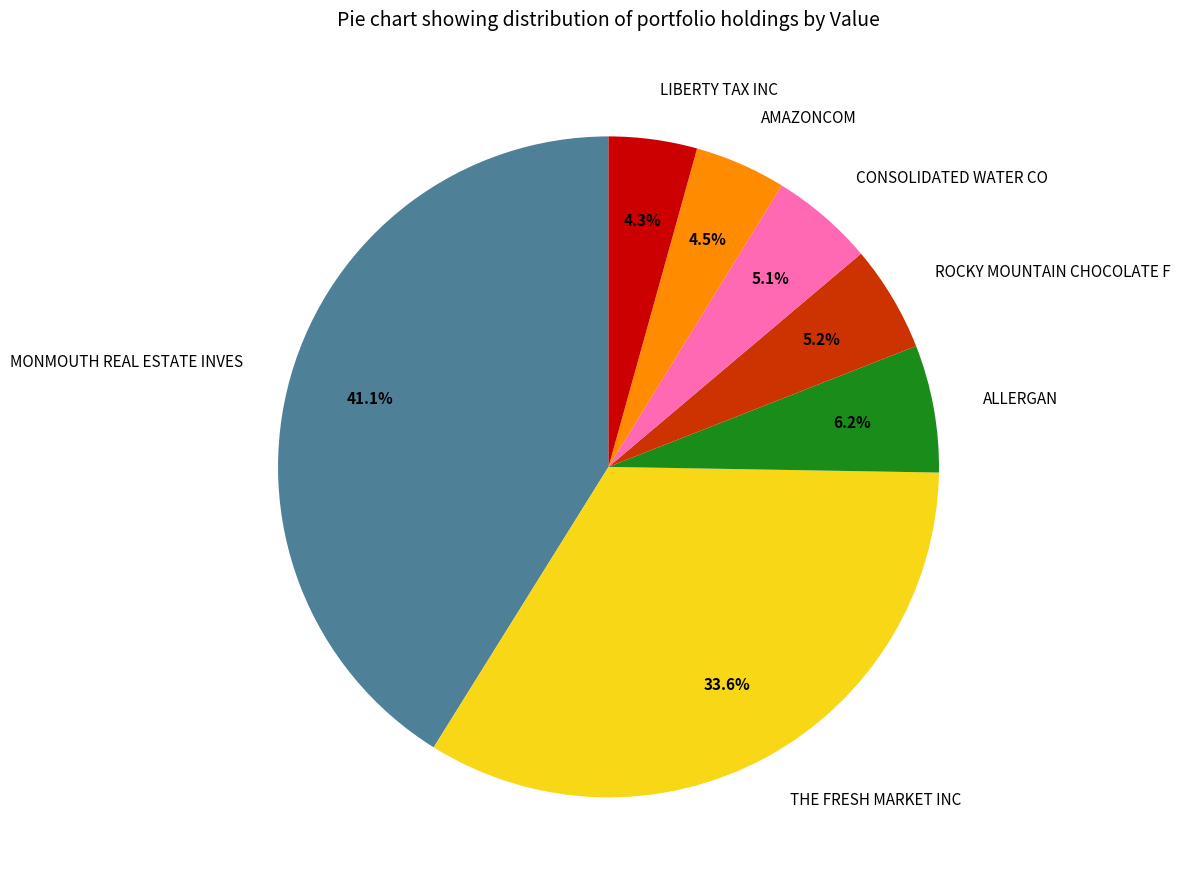

What is the largest slice in the pie chart?

MONMOUTH REAL ESTATE INVES